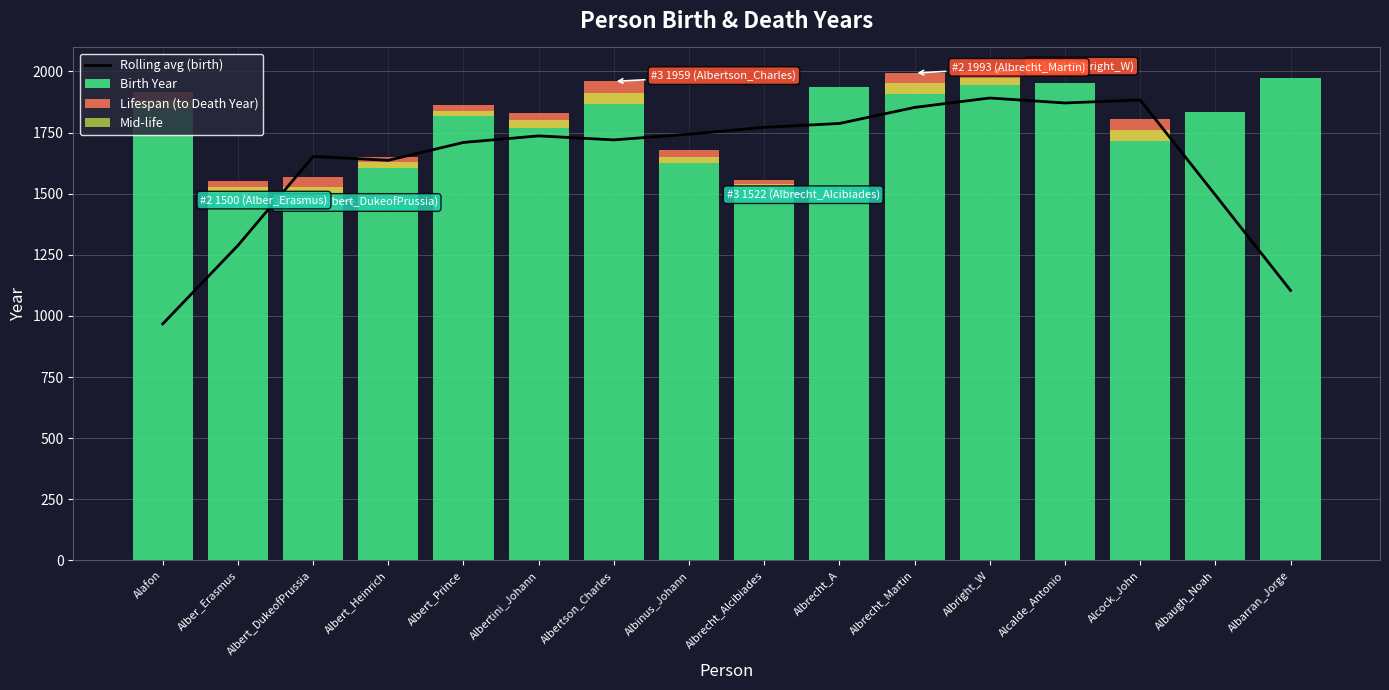

What position from the right is Albert_Prince?

12